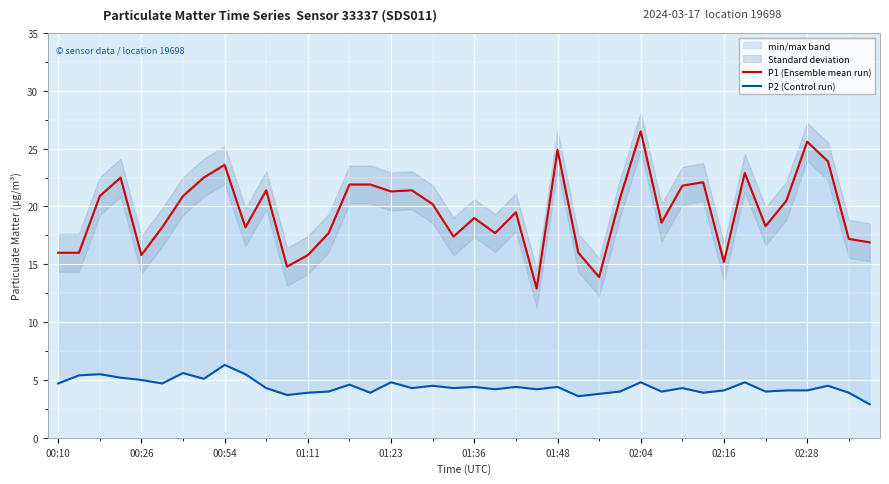

Reading left to right, extract all data points from this chart.

P1 (Ensemble mean run): 16.0	16.0	20.9	22.5	15.8	18.2	20.9	22.5	23.6	18.2	21.4	14.8	15.8	17.7	21.9	21.9	21.3	21.4	20.2	17.4	19.0	17.7	19.5	12.9	24.9	16.0	13.9	20.7	26.5	18.6	21.8	22.1	15.2	22.9	18.3	20.5	25.6	23.9	17.2	16.9
P2 (Control run): 4.7	5.4	5.5	5.2	5.0	4.7	5.6	5.1	6.3	5.5	4.3	3.7	3.9	4.0	4.6	3.9	4.8	4.3	4.5	4.3	4.4	4.2	4.4	4.2	4.4	3.6	3.8	4.0	4.8	4.0	4.3	3.9	4.1	4.8	4.0	4.1	4.1	4.5	3.9	2.9